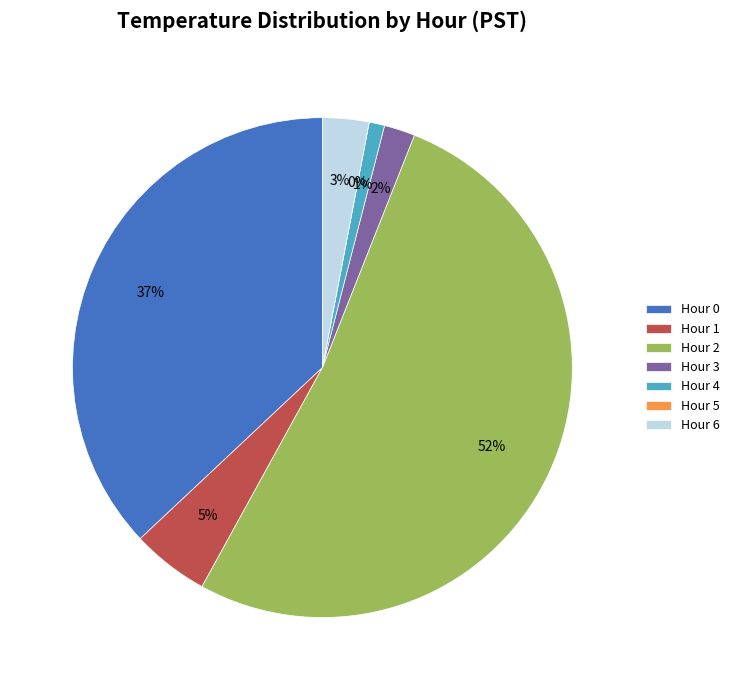

To the nearest percent, what portion does Hour 3 represent?

2%